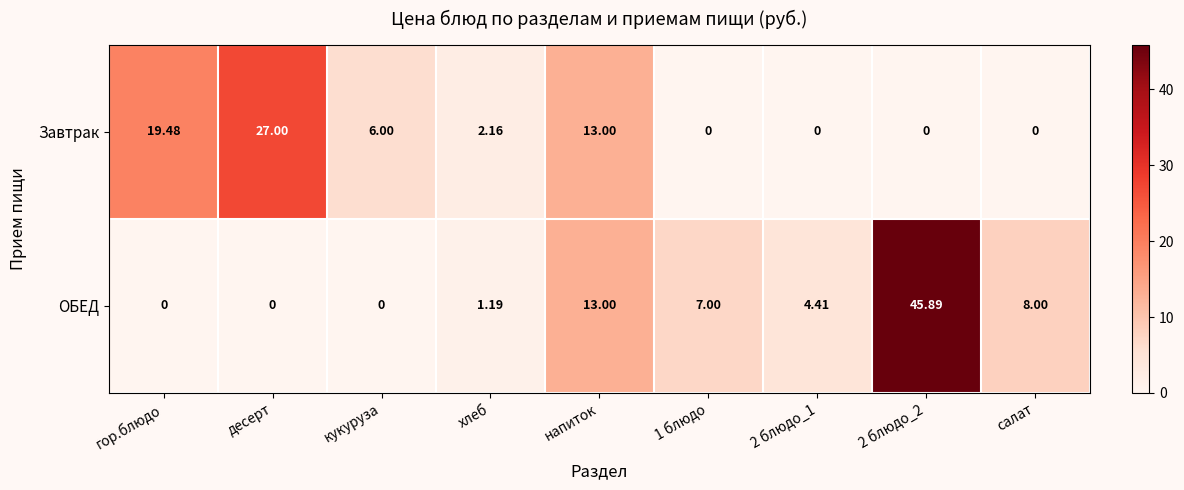

Which series has the widest spread of values?

ОБЕД